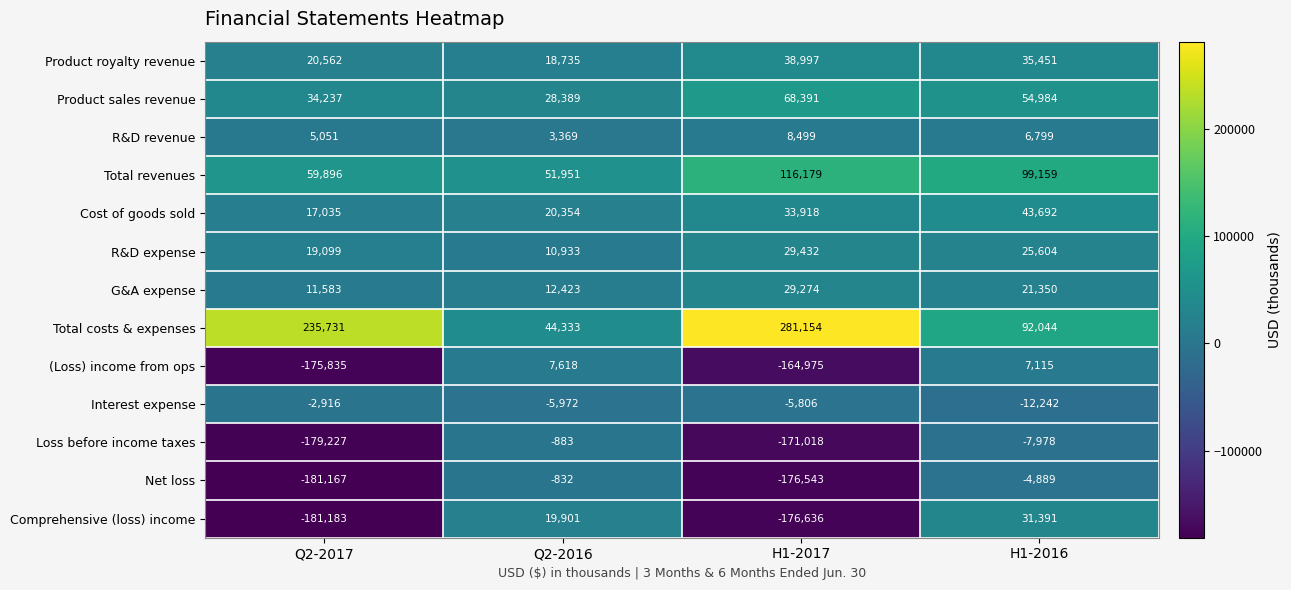

Where does the G&A expense series first go above 21350?

H1-2017